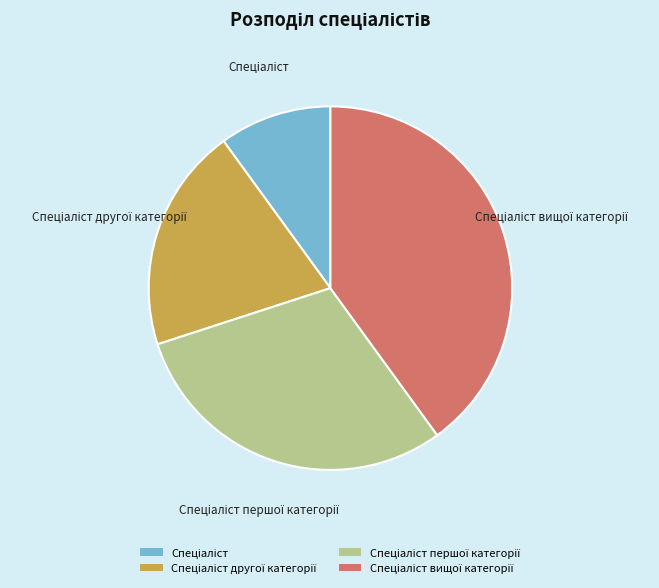

Is there any slice that represents more than half of the pie?

No